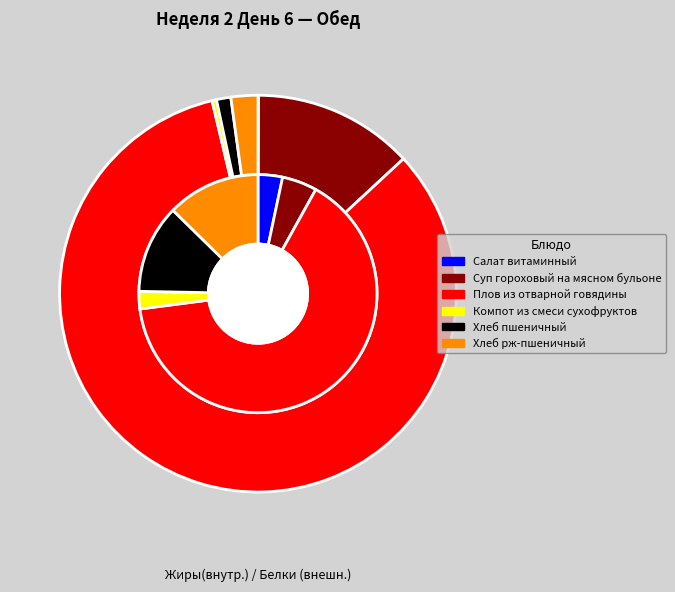

To the nearest percent, what is the difference between the largest and smallest slice percentages?

83%